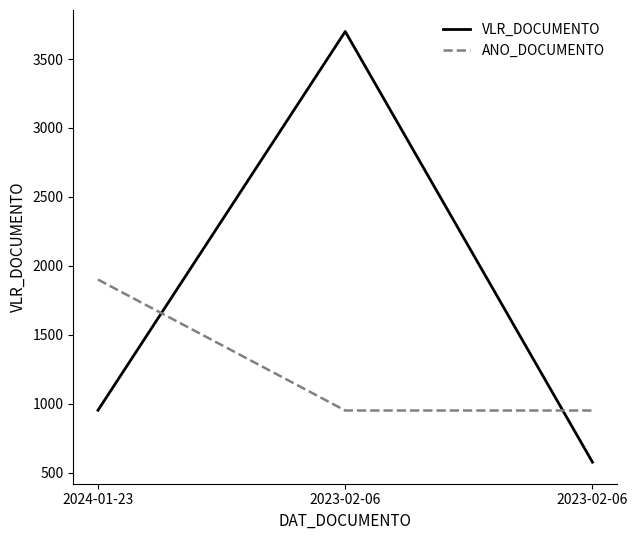

What are all the series names shown in the legend?

VLR_DOCUMENTO, ANO_DOCUMENTO